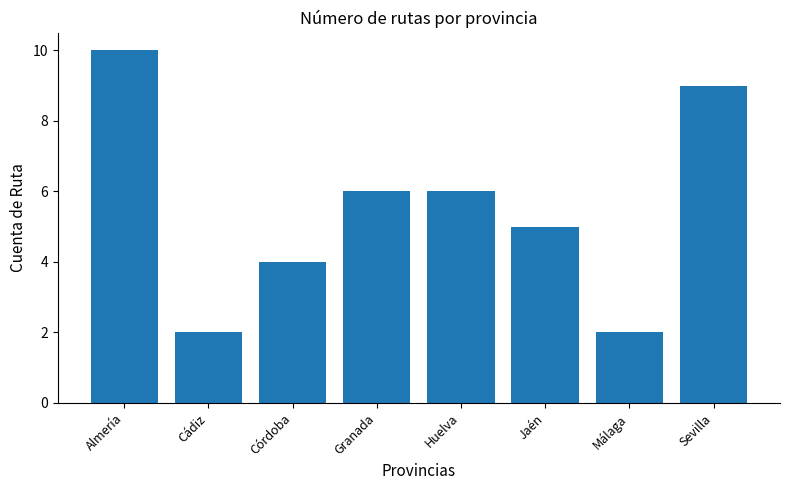

What is the sum of the values at Sevilla and Granada?

15